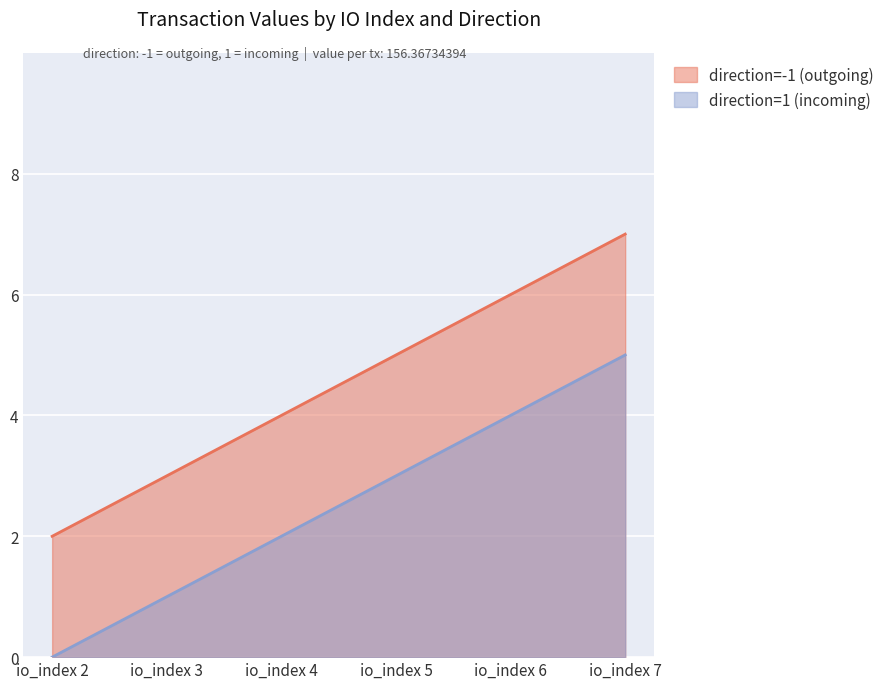

What is the difference between the highest and lowest values at io_index 5?

2